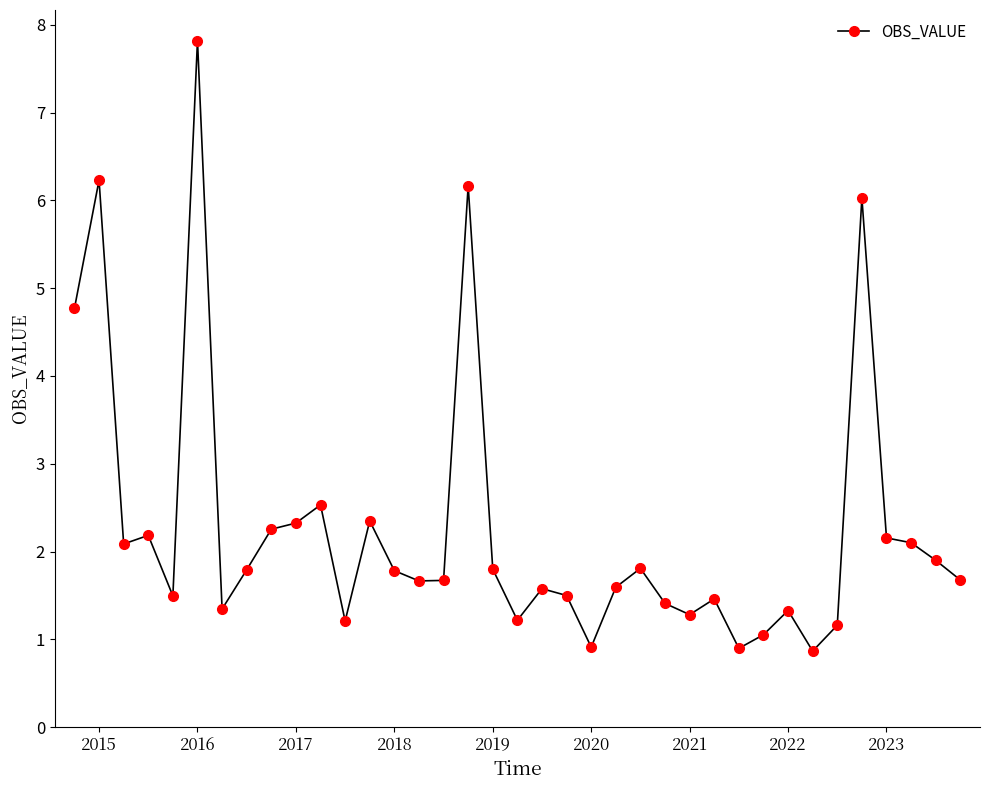

What is the value of the 31st point from the left?

0.9